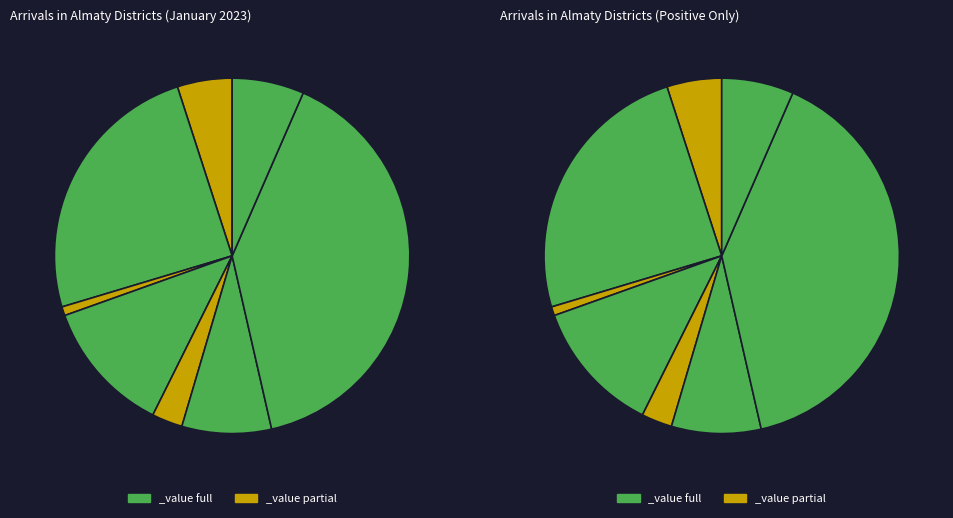

What is the change in value from Almaly to Alatau?

+655